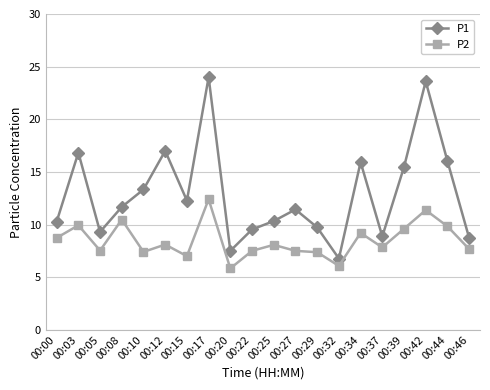

How many series are shown in this chart?

2